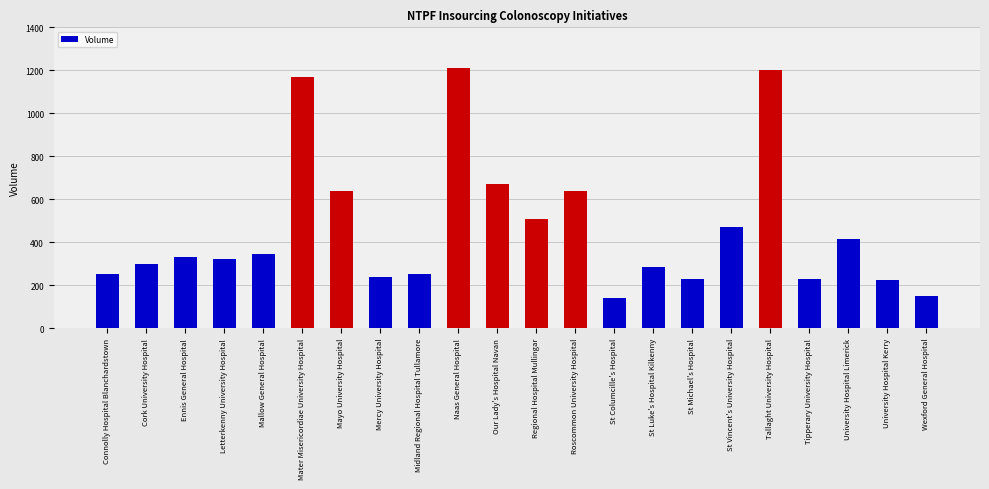

What is the sum of all values?

10220